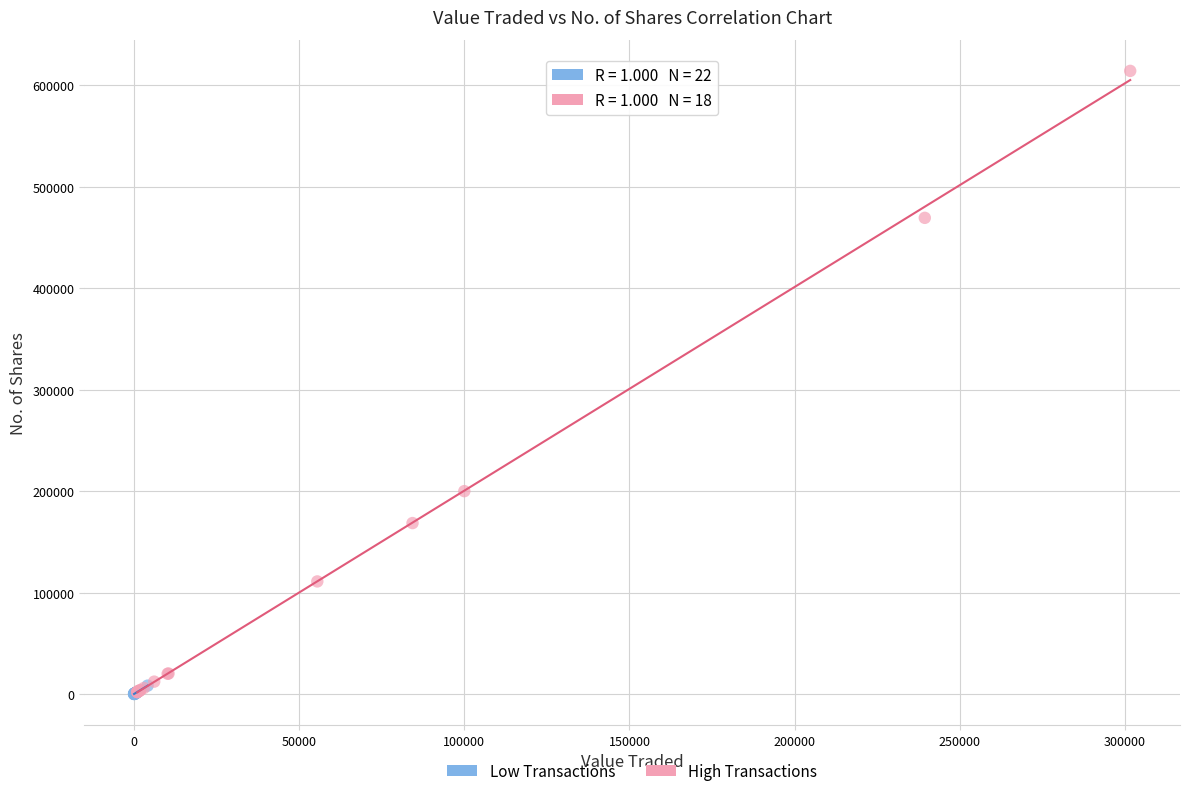

What are all the series names shown in the legend?

Low Transactions, High Transactions